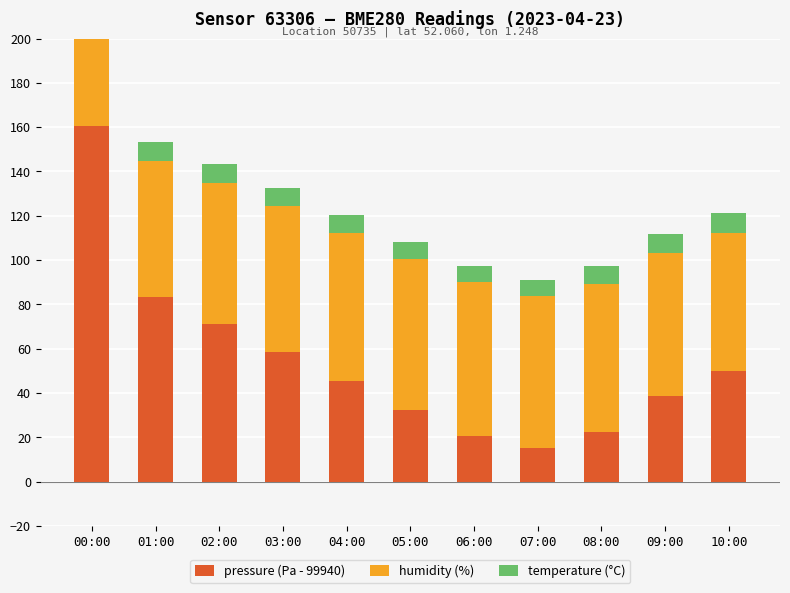

How many bars are there in each group?

3